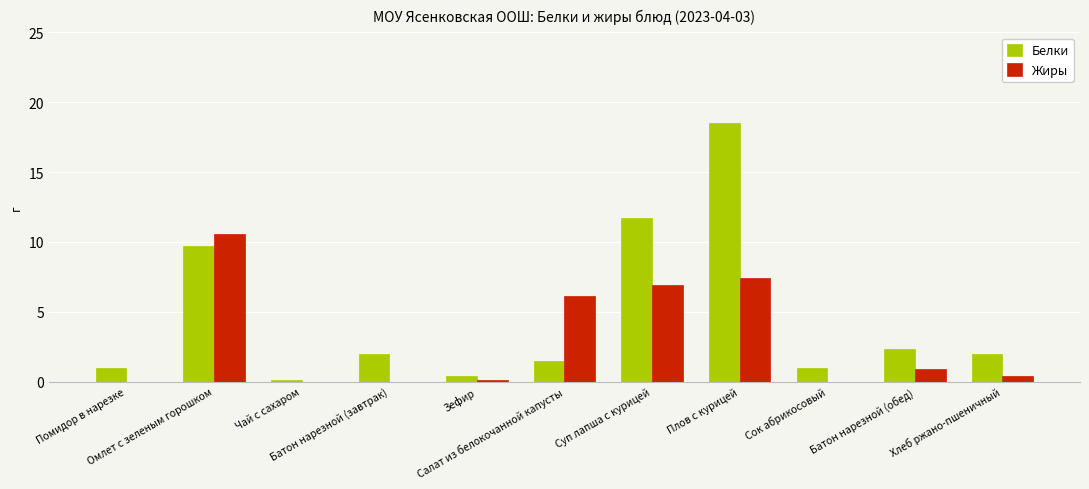

Which series has the largest total across all categories?

Белки